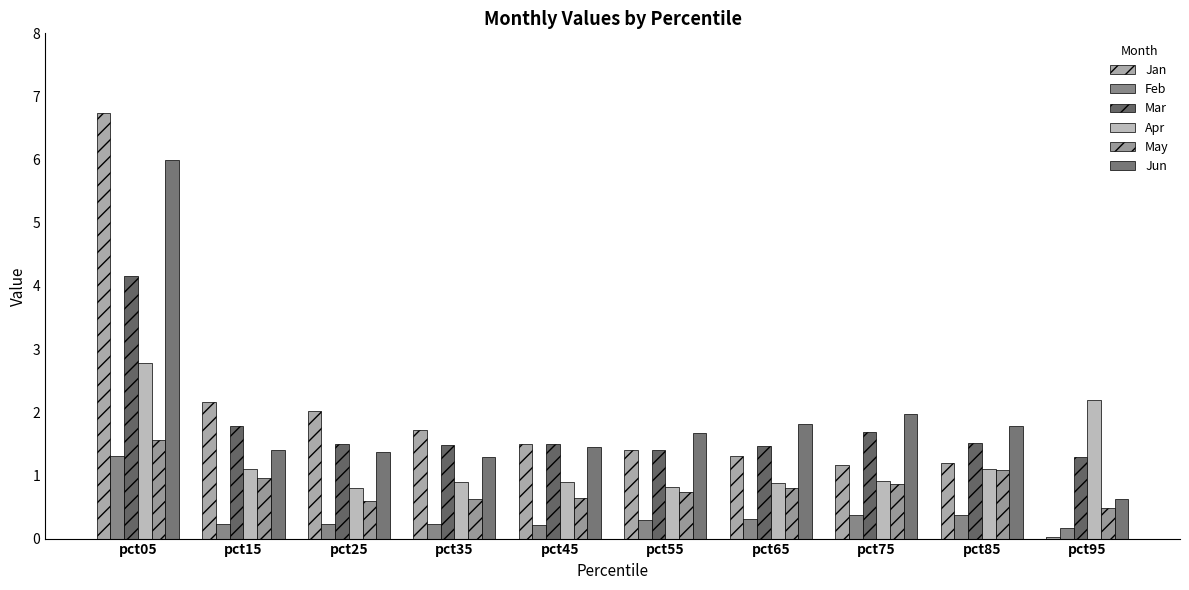

At which label is Mar closest to 2?

pct15